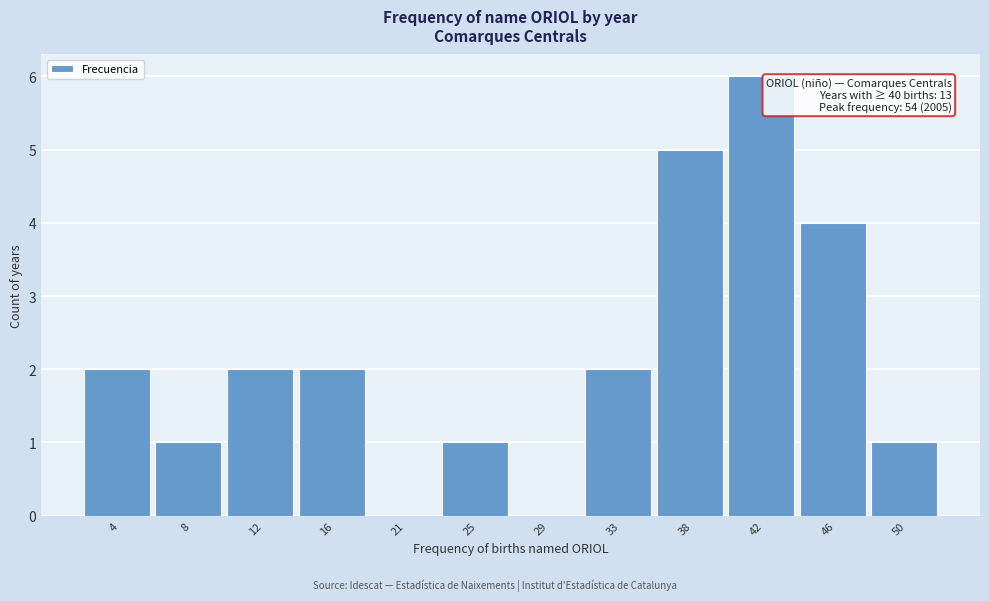

Reading left to right, what are all the values shown in this chart?

4=2	8=1	12=2	16=2	21=0	25=1	29=0	33=2	38=5	42=6	46=4	50=1